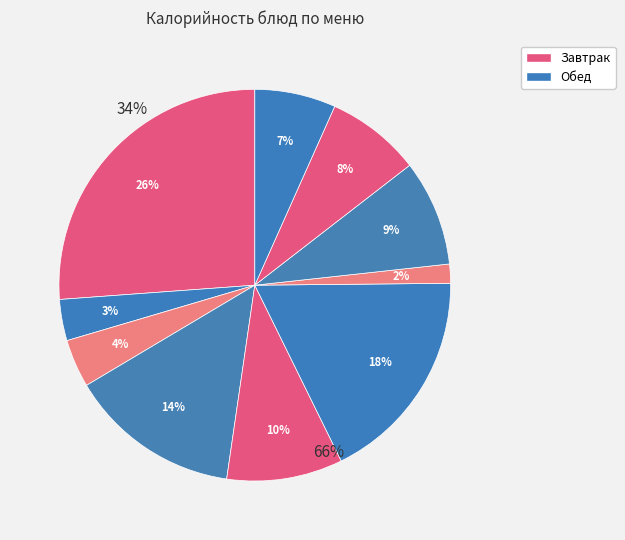

To the nearest percent, what is the difference between the largest and smallest slice percentages?

25%